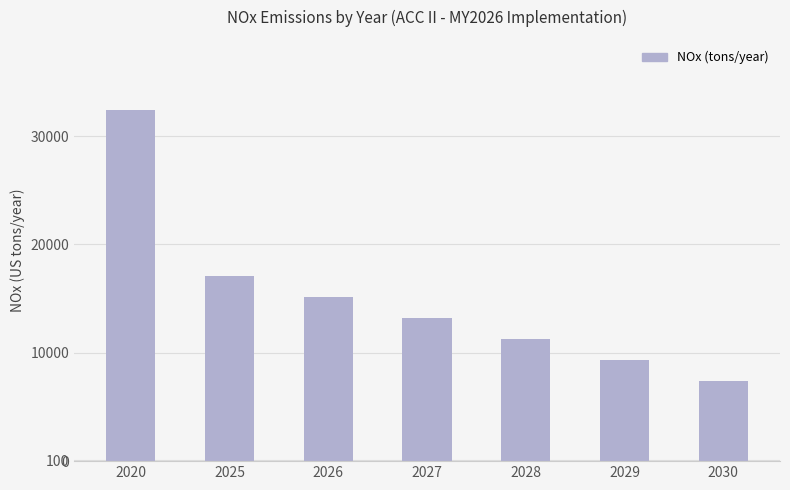

What is the sum of the values at 2028 and 2027?

24482.7